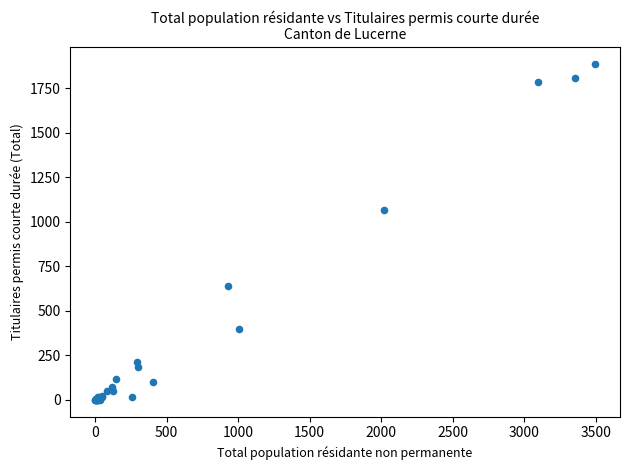

What Y value in the scatter plot is closest to 943?

1068